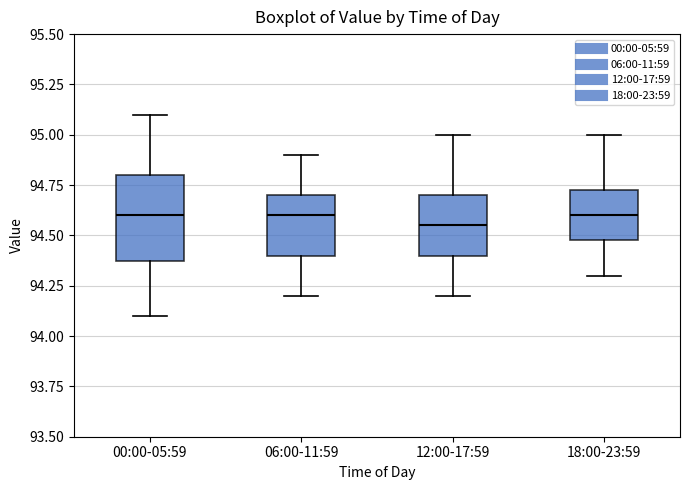

Where is the lower edge of the box for 00:00-05:59 on the y-axis? The values are not printed on the chart, so give them approximately, as read against the axis.

94.40